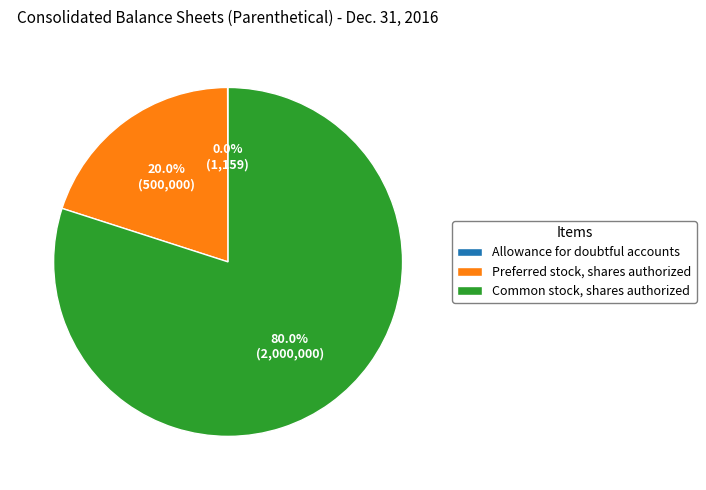

Does Common stock, shares authorized represent more than half of the total?

Yes